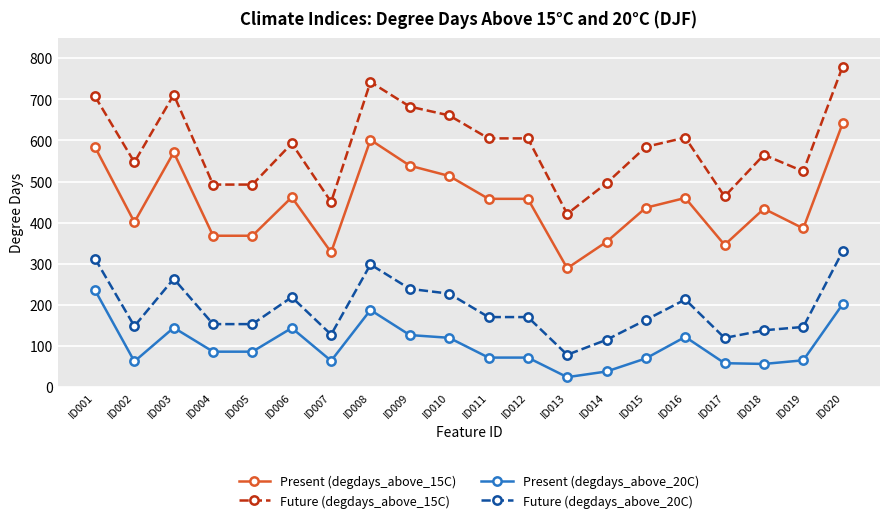

True or false: Present (degdays_above_15C) has a value of 91.7 at ID015.

False